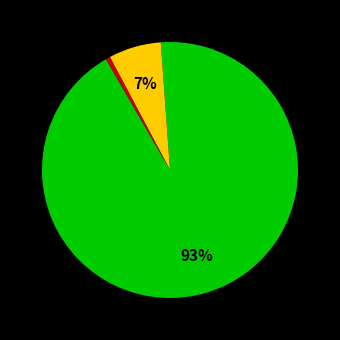

Is there any slice that represents more than half of the pie?

Yes